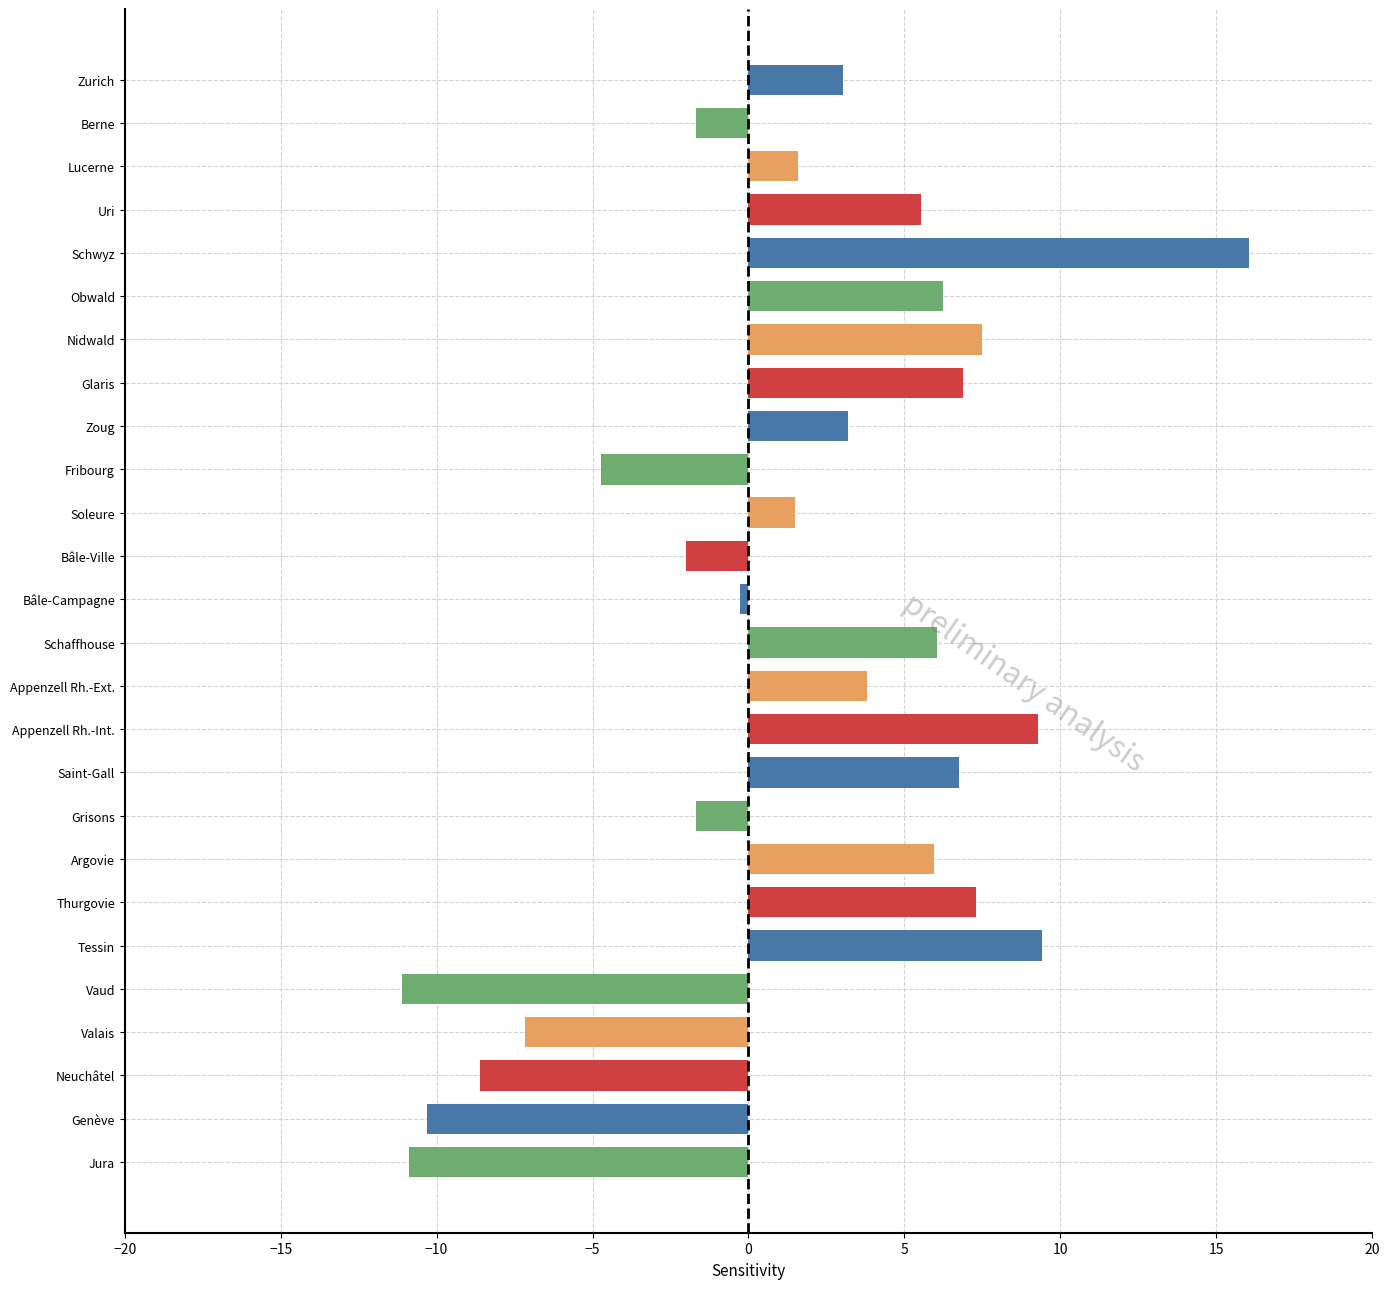

How many bars are there in total?

26